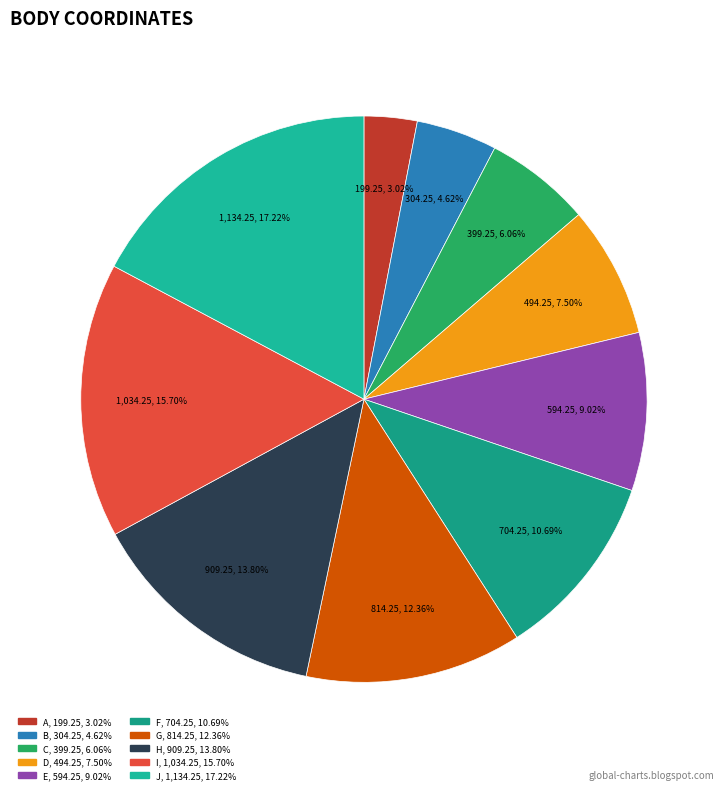

What percentage is the C slice, to the nearest percent?

6%